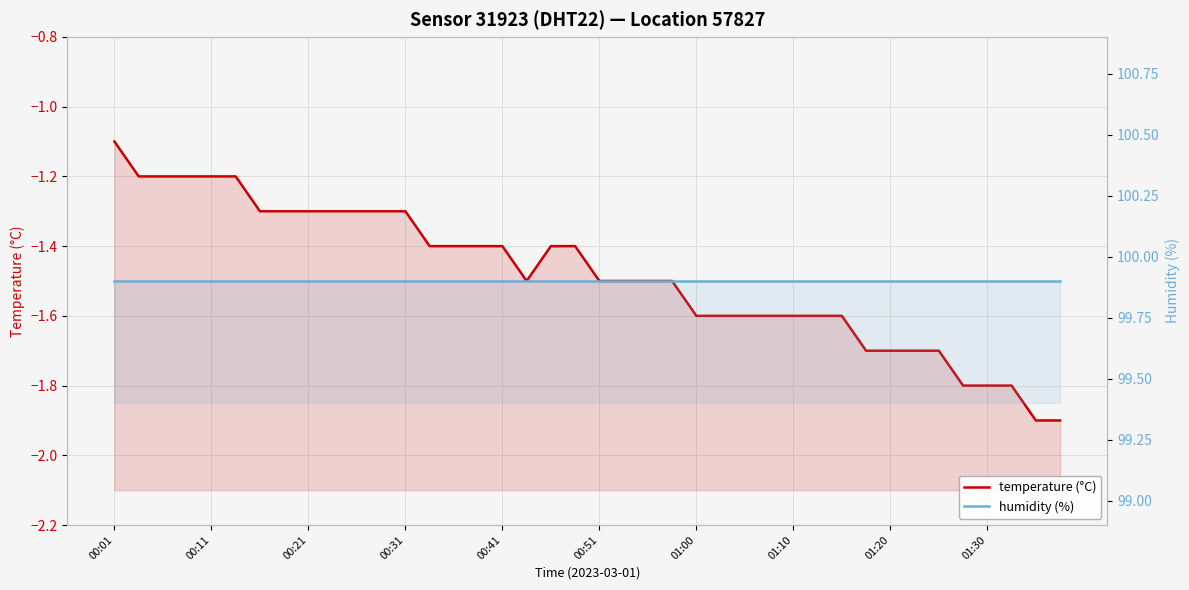

Reading right to left, what are all the values shown in this chart?

temperature (°C): -1.9	-1.9	-1.8	-1.8	-1.8	-1.7	-1.7	-1.7	-1.7	-1.6	-1.6	-1.6	-1.6	-1.6	-1.6	-1.6	-1.5	-1.5	-1.5	-1.5	-1.4	-1.4	-1.5	-1.4	-1.4	-1.4	-1.4	-1.3	-1.3	-1.3	-1.3	-1.3	-1.3	-1.3	-1.2	-1.2	-1.2	-1.2	-1.2	-1.1
humidity (%): 99.9	99.9	99.9	99.9	99.9	99.9	99.9	99.9	99.9	99.9	99.9	99.9	99.9	99.9	99.9	99.9	99.9	99.9	99.9	99.9	99.9	99.9	99.9	99.9	99.9	99.9	99.9	99.9	99.9	99.9	99.9	99.9	99.9	99.9	99.9	99.9	99.9	99.9	99.9	99.9